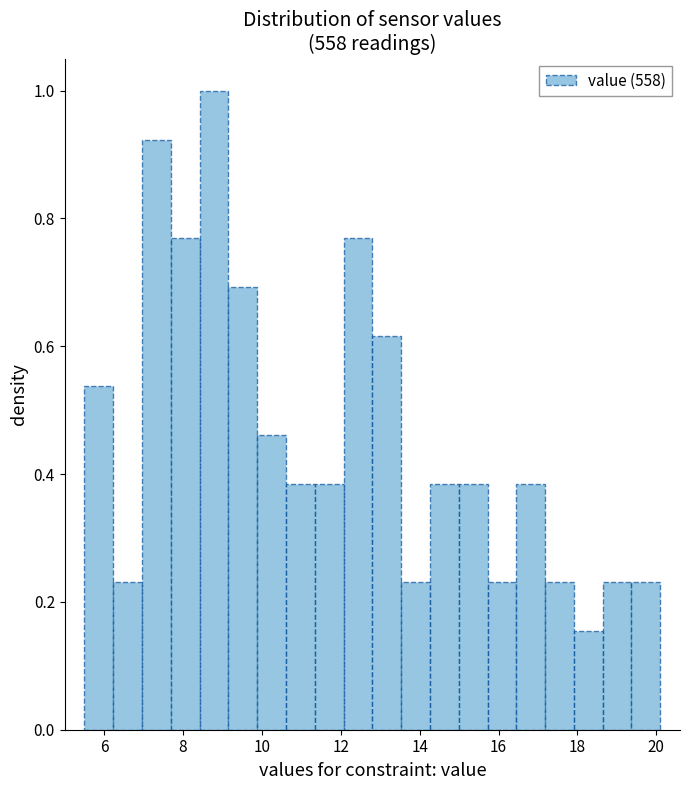

Around what value on the x-axis is the tallest bar? Give the approximate position of its centre, as read against the axis.

8.8